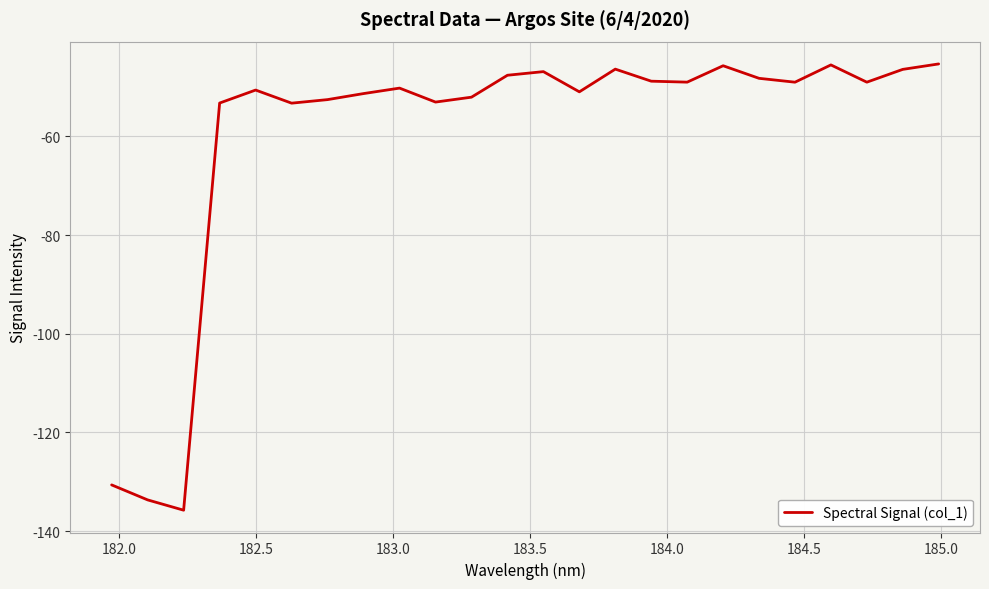

What is the difference between the maximum and minimum values?

90.4